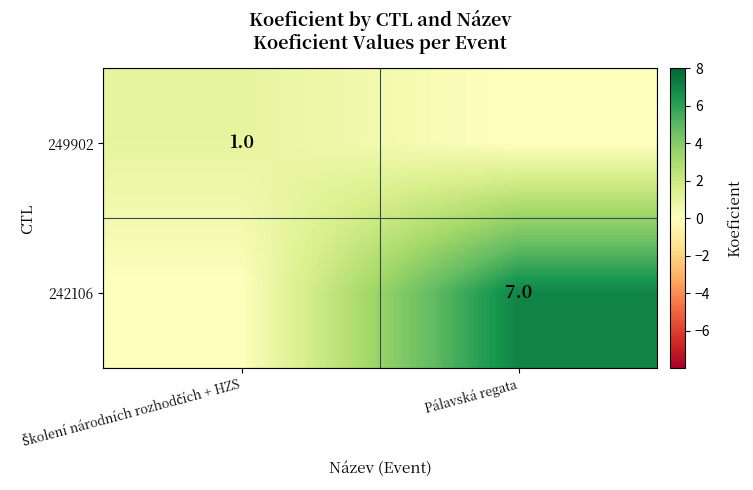

The value of 242106 at Pálavská regata is 9. True or false?

False